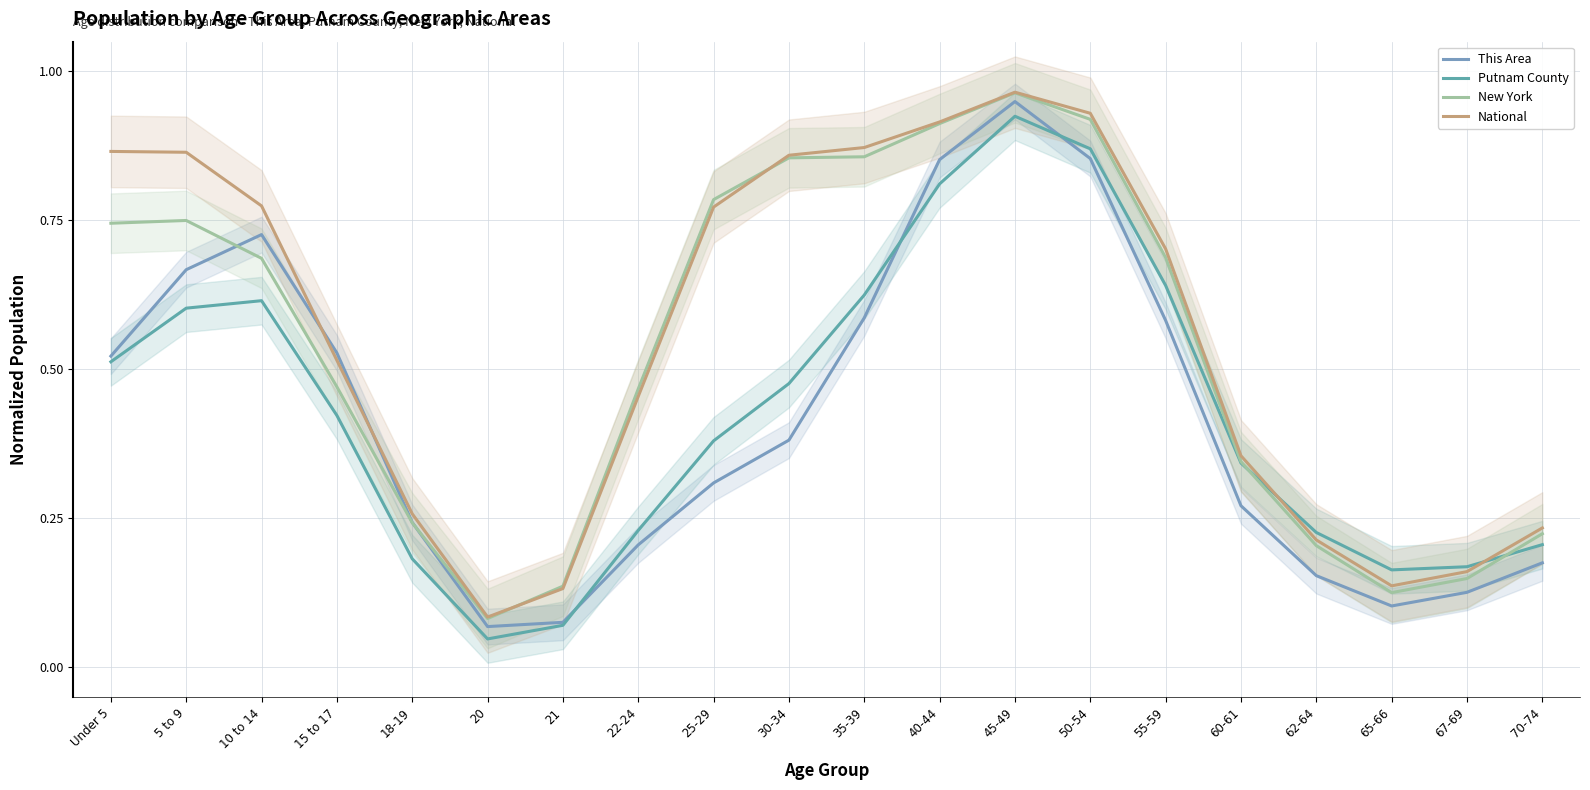

How many lines are shown in the chart?

4